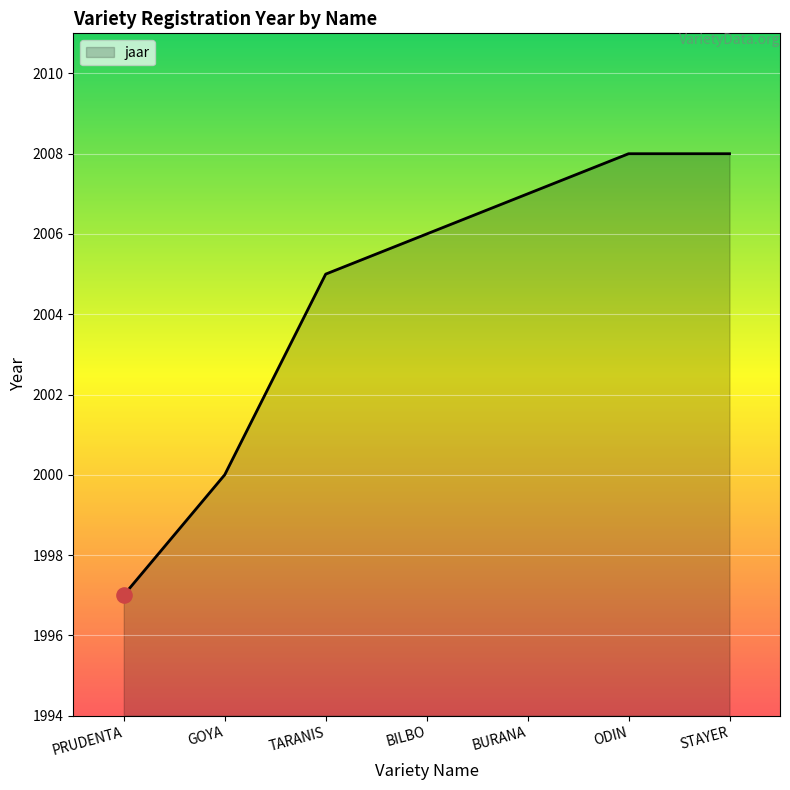

What is the change in value from BURANA to STAYER?

+1